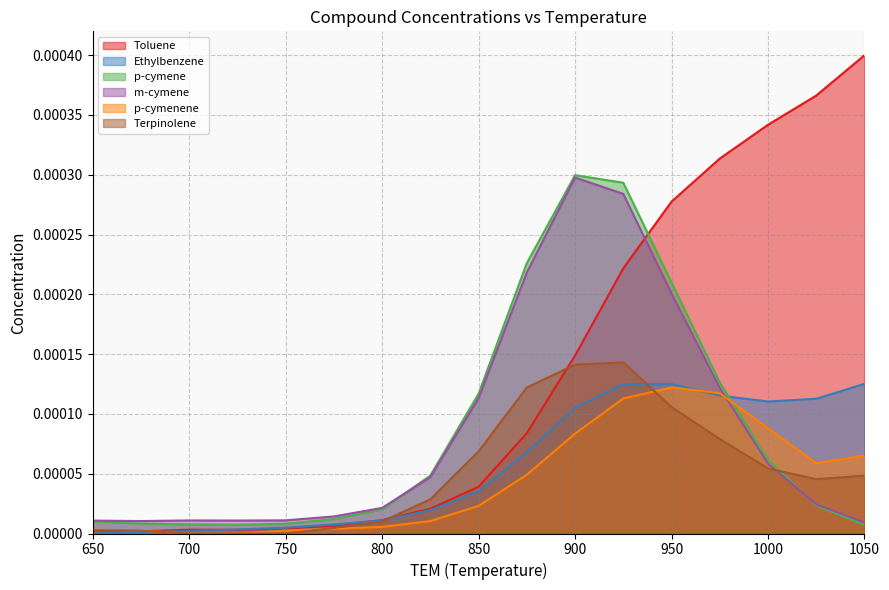

What are all the series names shown in the legend?

Toluene, Ethylbenzene, p-cymene, m-cymene, p-cymenene, Terpinolene